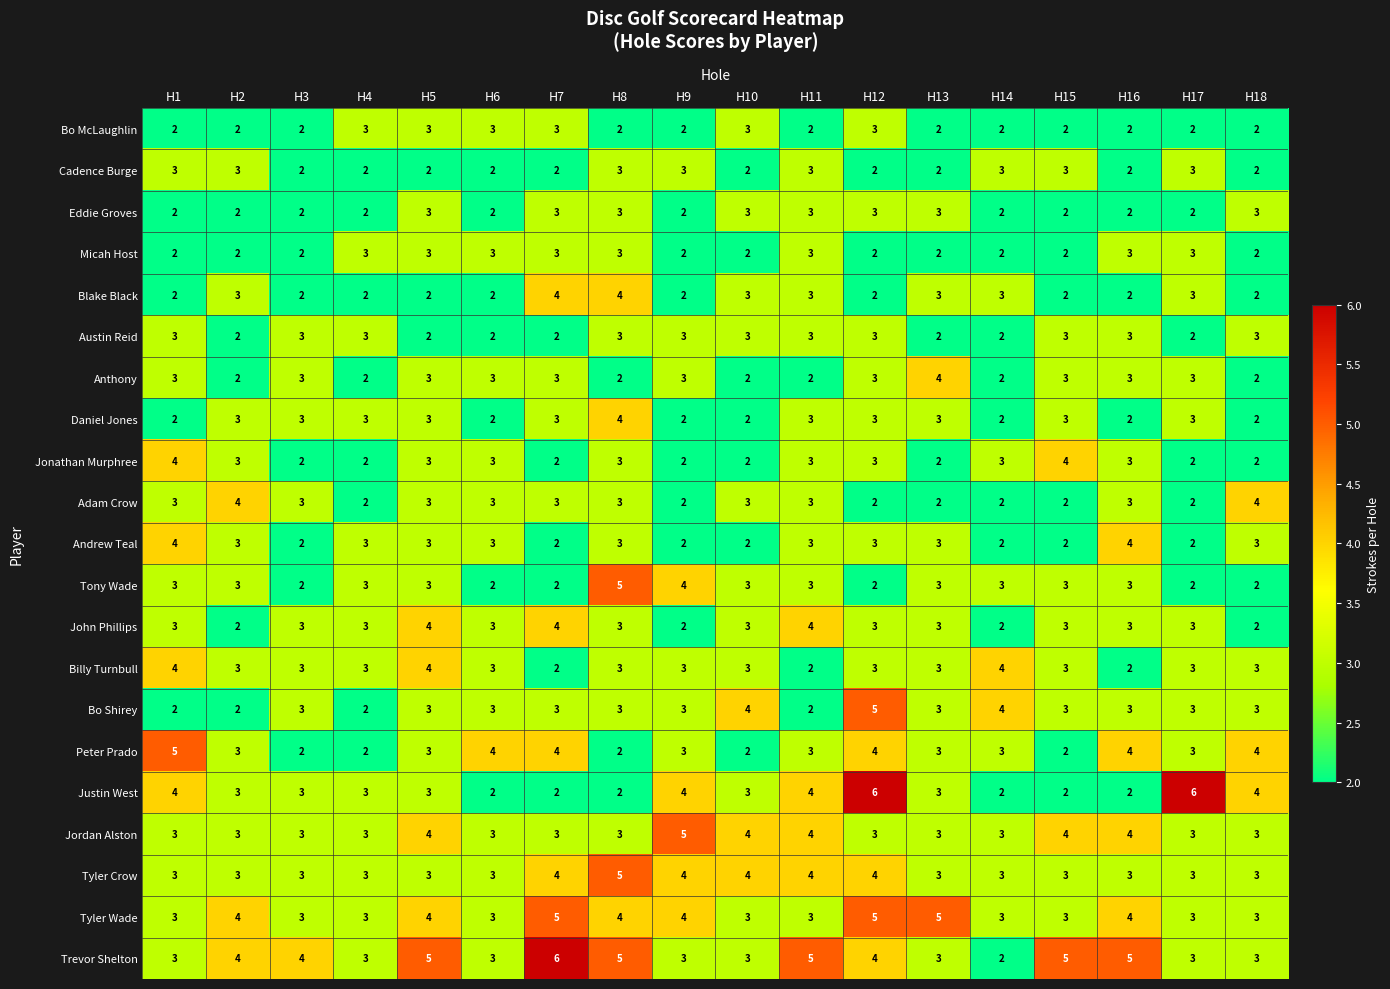

Which category has the highest value in the Bo Shirey series?

H12